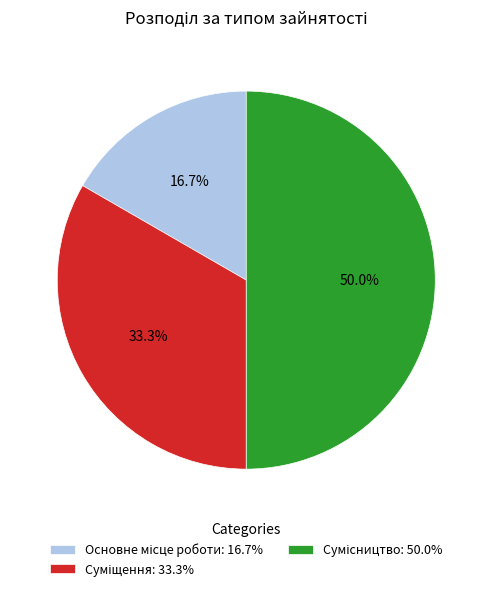

What is the smallest slice in the pie chart?

Основне місце роботи